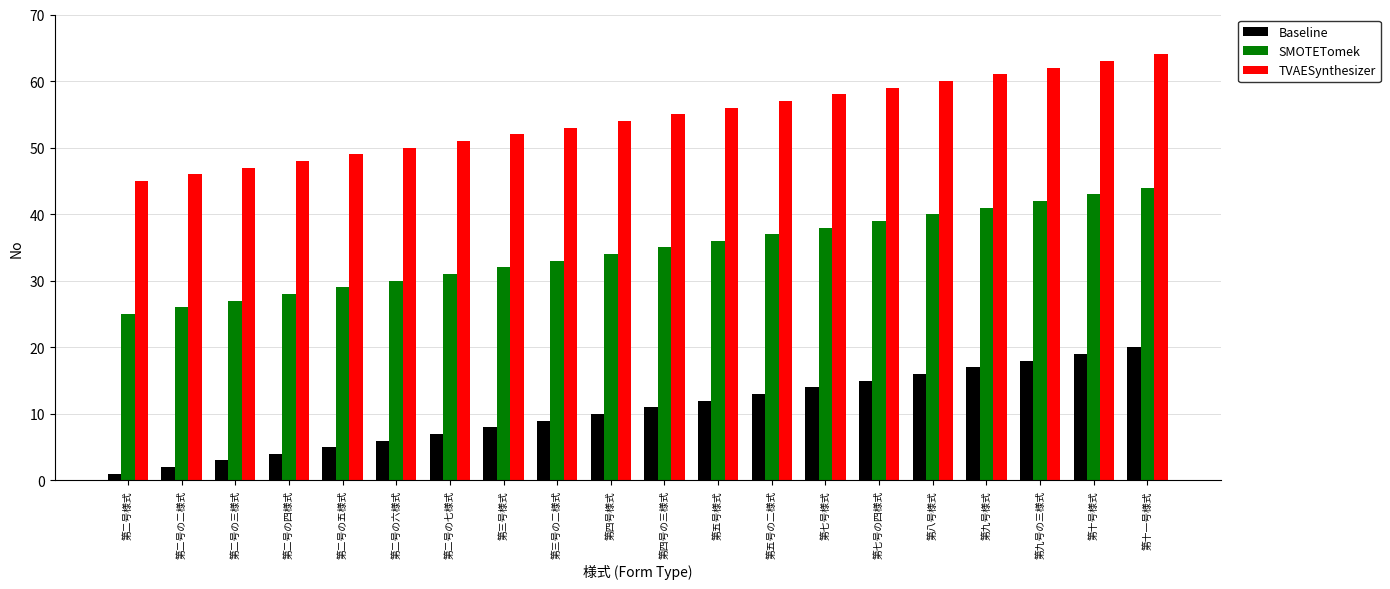

Is the value of Baseline at 第三号の二様式 greater than the value of TVAESynthesizer at 第八号様式?

No